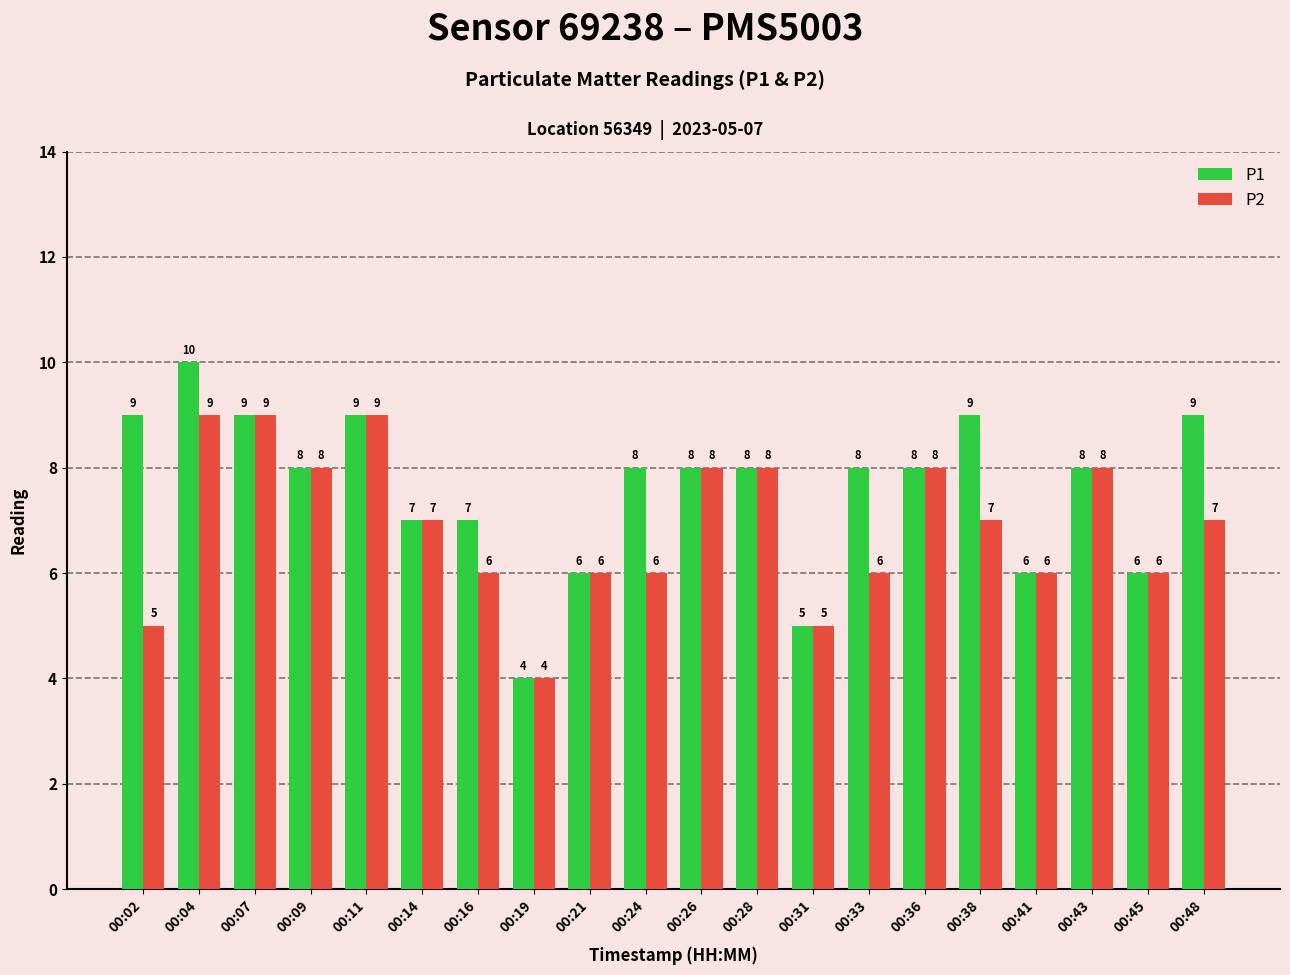

List the series in order of their overall mean, highest first.

P1, P2